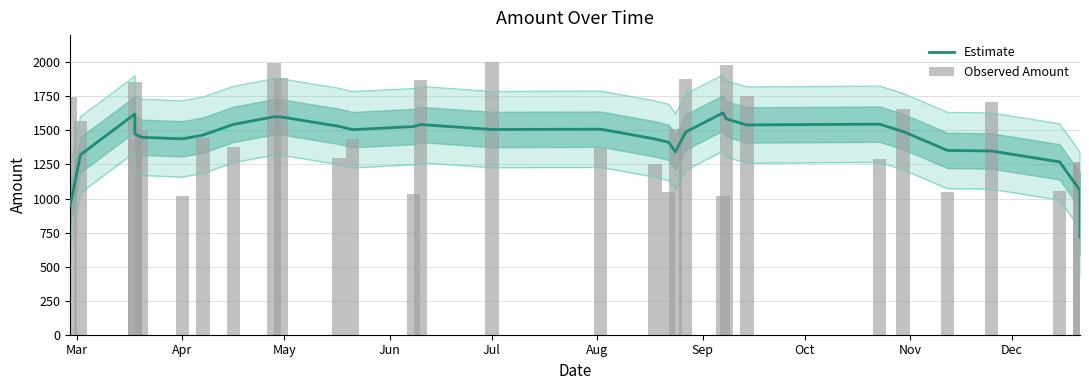

What is the spread (max minus min) of values at Apr?

422.2